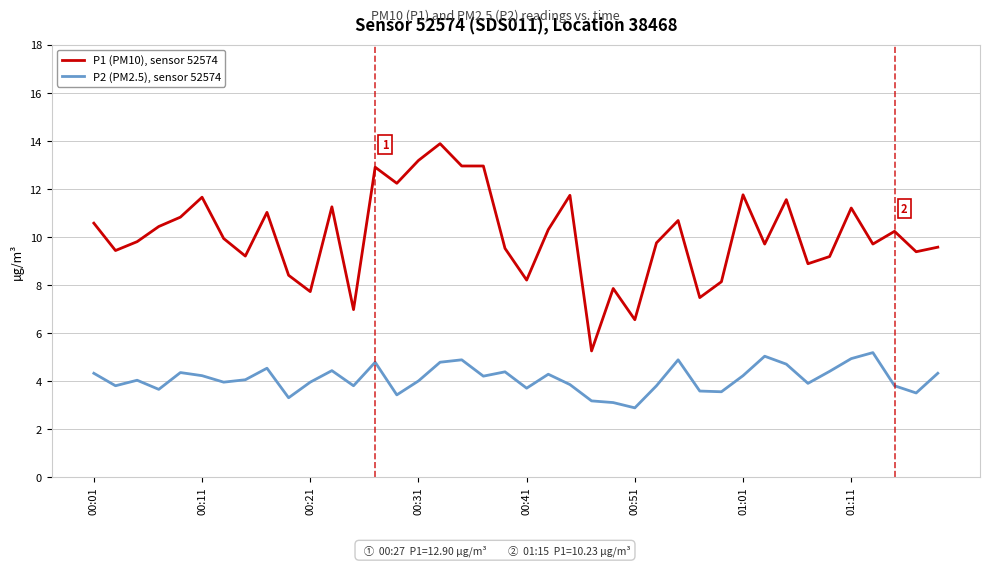

What is the difference between the maximum and minimum values in the P1 (PM10), sensor 52574 series?

8.6